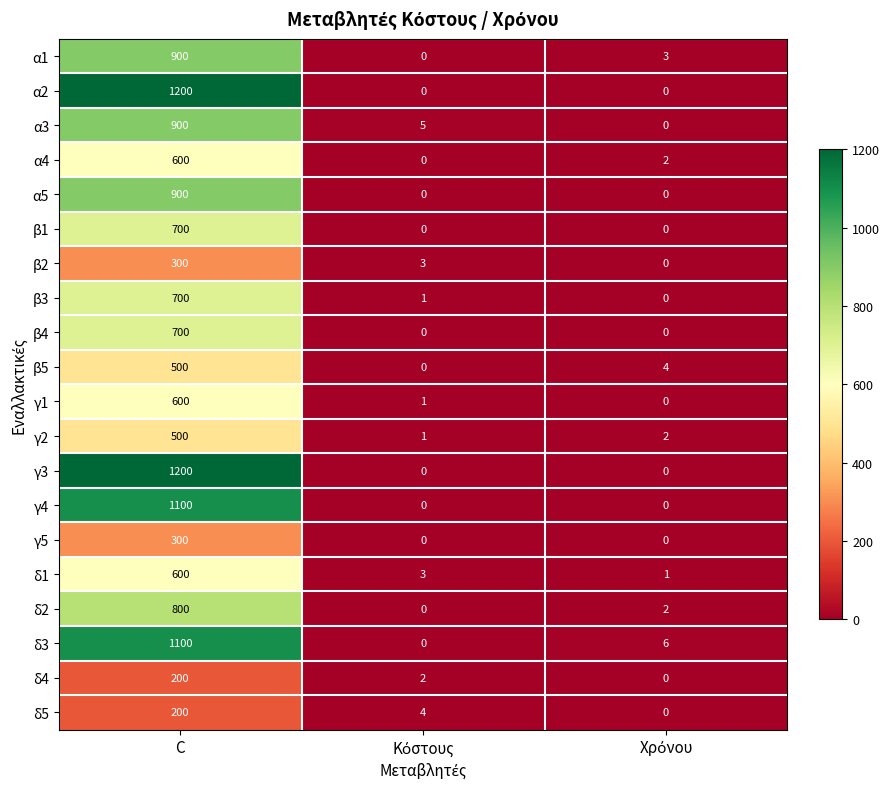

What is the spread (max minus min) of values at C?

1000